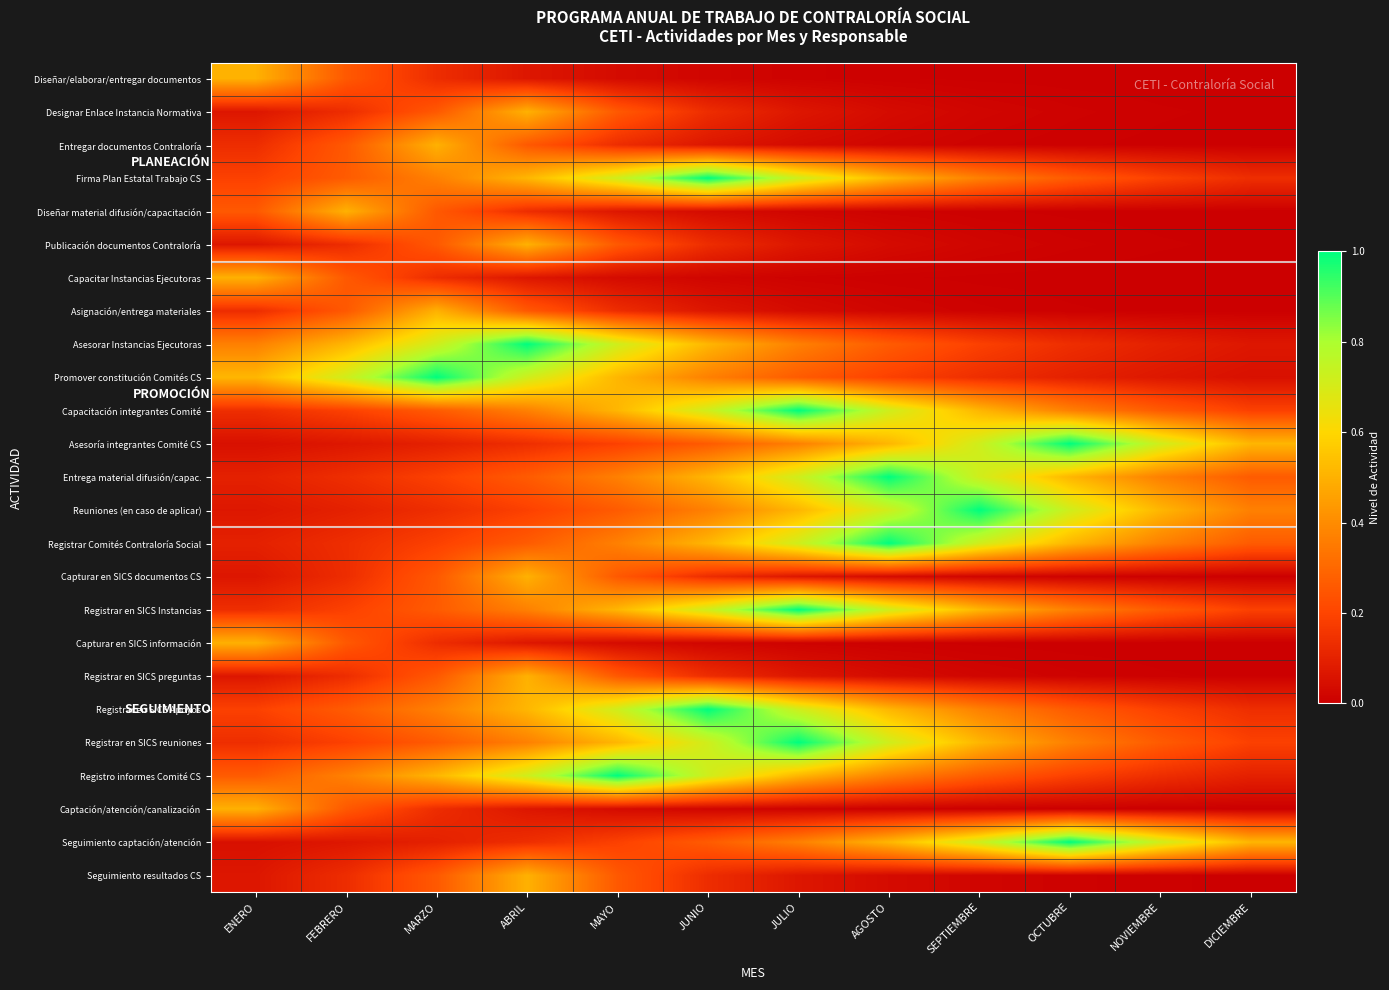

Reading right to left, list all the values displayed in this chart.

Diseñar/elaborar/entregar documentos: DICIEMBRE=0.0	NOVIEMBRE=0.0	OCTUBRE=0.0	SEPTIEMBRE=0.0	AGOSTO=0.0	JULIO=0.0	JUNIO=0.0	MAYO=0.0	ABRIL=0.1	MARZO=0.1	FEBRERO=0.3	ENERO=0.5
Designar Enlace Instancia Normativa: DICIEMBRE=0.0	NOVIEMBRE=0.0	OCTUBRE=0.0	SEPTIEMBRE=0.0	AGOSTO=0.0	JULIO=0.1	JUNIO=0.1	MAYO=0.3	ABRIL=0.5	MARZO=0.3	FEBRERO=0.1	ENERO=0.1
Entregar documentos Contraloría: DICIEMBRE=0.0	NOVIEMBRE=0.0	OCTUBRE=0.0	SEPTIEMBRE=0.0	AGOSTO=0.0	JULIO=0.0	JUNIO=0.1	MAYO=0.1	ABRIL=0.3	MARZO=0.5	FEBRERO=0.3	ENERO=0.1
Firma Plan Estatal Trabajo CS: DICIEMBRE=0.1	NOVIEMBRE=0.2	OCTUBRE=0.3	SEPTIEMBRE=0.4	AGOSTO=0.5	JULIO=0.7	JUNIO=1.0	MAYO=0.7	ABRIL=0.5	MARZO=0.4	FEBRERO=0.3	ENERO=0.2
Diseñar material difusión/capacitación: DICIEMBRE=0.0	NOVIEMBRE=0.0	OCTUBRE=0.0	SEPTIEMBRE=0.0	AGOSTO=0.0	JULIO=0.0	JUNIO=0.0	MAYO=0.1	ABRIL=0.1	MARZO=0.3	FEBRERO=0.5	ENERO=0.3
Publicación documentos Contraloría: DICIEMBRE=0.0	NOVIEMBRE=0.0	OCTUBRE=0.0	SEPTIEMBRE=0.0	AGOSTO=0.0	JULIO=0.1	JUNIO=0.1	MAYO=0.3	ABRIL=0.5	MARZO=0.3	FEBRERO=0.1	ENERO=0.1
Capacitar Instancias Ejecutoras: DICIEMBRE=0.0	NOVIEMBRE=0.0	OCTUBRE=0.0	SEPTIEMBRE=0.0	AGOSTO=0.0	JULIO=0.0	JUNIO=0.0	MAYO=0.0	ABRIL=0.1	MARZO=0.1	FEBRERO=0.3	ENERO=0.5
Asignación/entrega materiales: DICIEMBRE=0.0	NOVIEMBRE=0.0	OCTUBRE=0.0	SEPTIEMBRE=0.0	AGOSTO=0.0	JULIO=0.0	JUNIO=0.1	MAYO=0.1	ABRIL=0.3	MARZO=0.5	FEBRERO=0.3	ENERO=0.1
Asesorar Instancias Ejecutoras: DICIEMBRE=0.1	NOVIEMBRE=0.1	OCTUBRE=0.1	SEPTIEMBRE=0.2	AGOSTO=0.3	JULIO=0.4	JUNIO=0.5	MAYO=0.7	ABRIL=1.0	MARZO=0.7	FEBRERO=0.5	ENERO=0.4
Promover constitución Comités CS: DICIEMBRE=0.0	NOVIEMBRE=0.1	OCTUBRE=0.1	SEPTIEMBRE=0.1	AGOSTO=0.2	JULIO=0.3	JUNIO=0.4	MAYO=0.5	ABRIL=0.7	MARZO=1.0	FEBRERO=0.7	ENERO=0.5
Capacitación integrantes Comité: DICIEMBRE=0.2	NOVIEMBRE=0.3	OCTUBRE=0.4	SEPTIEMBRE=0.5	AGOSTO=0.7	JULIO=1.0	JUNIO=0.7	MAYO=0.5	ABRIL=0.4	MARZO=0.3	FEBRERO=0.2	ENERO=0.1
Asesoría integrantes Comité CS: DICIEMBRE=0.5	NOVIEMBRE=0.7	OCTUBRE=1.0	SEPTIEMBRE=0.7	AGOSTO=0.5	JULIO=0.4	JUNIO=0.3	MAYO=0.2	ABRIL=0.1	MARZO=0.1	FEBRERO=0.1	ENERO=0.0
Entrega material difusión/capac.: DICIEMBRE=0.3	NOVIEMBRE=0.4	OCTUBRE=0.5	SEPTIEMBRE=0.7	AGOSTO=1.0	JULIO=0.7	JUNIO=0.5	MAYO=0.4	ABRIL=0.3	MARZO=0.2	FEBRERO=0.1	ENERO=0.1
Reuniones (en caso de aplicar): DICIEMBRE=0.4	NOVIEMBRE=0.5	OCTUBRE=0.7	SEPTIEMBRE=1.0	AGOSTO=0.7	JULIO=0.5	JUNIO=0.4	MAYO=0.3	ABRIL=0.2	MARZO=0.1	FEBRERO=0.1	ENERO=0.1
Registrar Comités Contraloría Social: DICIEMBRE=0.3	NOVIEMBRE=0.4	OCTUBRE=0.5	SEPTIEMBRE=0.7	AGOSTO=1.0	JULIO=0.7	JUNIO=0.5	MAYO=0.4	ABRIL=0.3	MARZO=0.2	FEBRERO=0.1	ENERO=0.1
Capturar en SICS documentos CS: DICIEMBRE=0.0	NOVIEMBRE=0.0	OCTUBRE=0.0	SEPTIEMBRE=0.0	AGOSTO=0.0	JULIO=0.1	JUNIO=0.1	MAYO=0.3	ABRIL=0.5	MARZO=0.3	FEBRERO=0.1	ENERO=0.1
Registrar en SICS Instancias: DICIEMBRE=0.2	NOVIEMBRE=0.3	OCTUBRE=0.4	SEPTIEMBRE=0.5	AGOSTO=0.7	JULIO=1.0	JUNIO=0.7	MAYO=0.5	ABRIL=0.4	MARZO=0.3	FEBRERO=0.2	ENERO=0.1
Capturar en SICS información: DICIEMBRE=0.0	NOVIEMBRE=0.0	OCTUBRE=0.0	SEPTIEMBRE=0.0	AGOSTO=0.0	JULIO=0.0	JUNIO=0.0	MAYO=0.0	ABRIL=0.1	MARZO=0.1	FEBRERO=0.3	ENERO=0.5
Registrar en SICS preguntas: DICIEMBRE=0.0	NOVIEMBRE=0.0	OCTUBRE=0.0	SEPTIEMBRE=0.0	AGOSTO=0.0	JULIO=0.1	JUNIO=0.1	MAYO=0.3	ABRIL=0.5	MARZO=0.3	FEBRERO=0.1	ENERO=0.1
Registrar en SICS Apoyos: DICIEMBRE=0.1	NOVIEMBRE=0.2	OCTUBRE=0.3	SEPTIEMBRE=0.4	AGOSTO=0.5	JULIO=0.7	JUNIO=1.0	MAYO=0.7	ABRIL=0.5	MARZO=0.4	FEBRERO=0.3	ENERO=0.2
Registrar en SICS reuniones: DICIEMBRE=0.2	NOVIEMBRE=0.3	OCTUBRE=0.4	SEPTIEMBRE=0.5	AGOSTO=0.7	JULIO=1.0	JUNIO=0.7	MAYO=0.5	ABRIL=0.4	MARZO=0.3	FEBRERO=0.2	ENERO=0.1
Registro informes Comité CS: DICIEMBRE=0.1	NOVIEMBRE=0.1	OCTUBRE=0.2	SEPTIEMBRE=0.3	AGOSTO=0.4	JULIO=0.5	JUNIO=0.7	MAYO=1.0	ABRIL=0.7	MARZO=0.5	FEBRERO=0.4	ENERO=0.3
Captación/atención/canalización: DICIEMBRE=0.0	NOVIEMBRE=0.0	OCTUBRE=0.0	SEPTIEMBRE=0.0	AGOSTO=0.0	JULIO=0.0	JUNIO=0.0	MAYO=0.0	ABRIL=0.1	MARZO=0.1	FEBRERO=0.3	ENERO=0.5
Seguimiento captación/atención: DICIEMBRE=0.5	NOVIEMBRE=0.7	OCTUBRE=1.0	SEPTIEMBRE=0.7	AGOSTO=0.5	JULIO=0.4	JUNIO=0.3	MAYO=0.2	ABRIL=0.1	MARZO=0.1	FEBRERO=0.1	ENERO=0.0
Seguimiento resultados CS: DICIEMBRE=0.0	NOVIEMBRE=0.0	OCTUBRE=0.0	SEPTIEMBRE=0.0	AGOSTO=0.0	JULIO=0.1	JUNIO=0.1	MAYO=0.3	ABRIL=0.5	MARZO=0.3	FEBRERO=0.1	ENERO=0.1